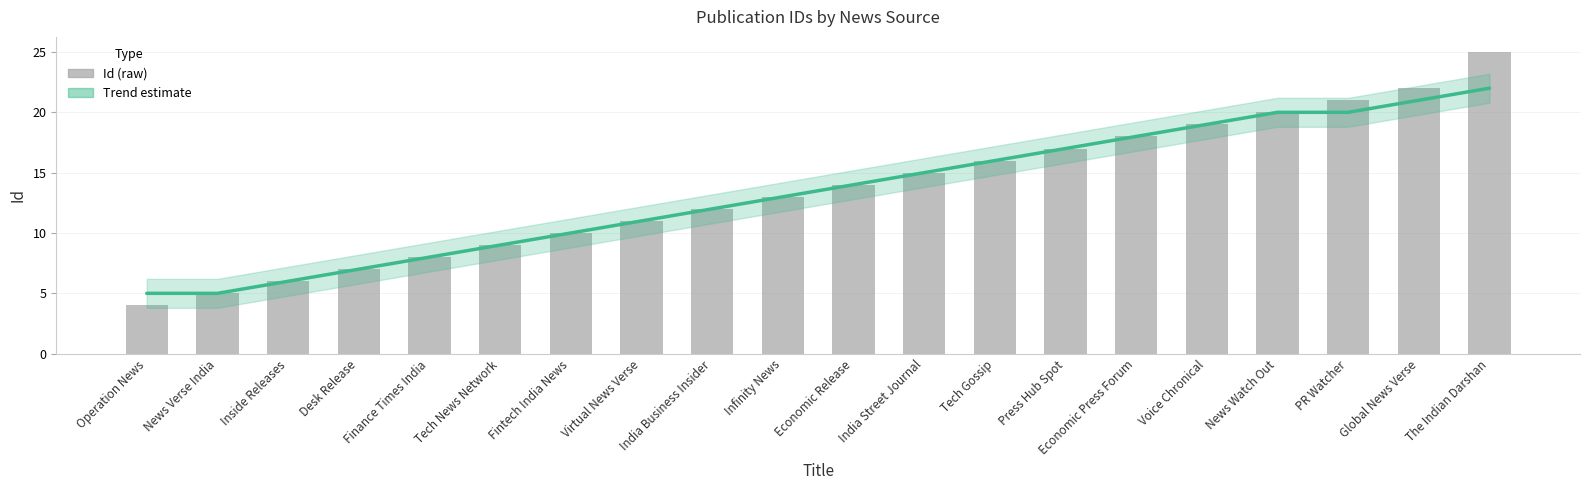

What is the sum of all Trend values?

268